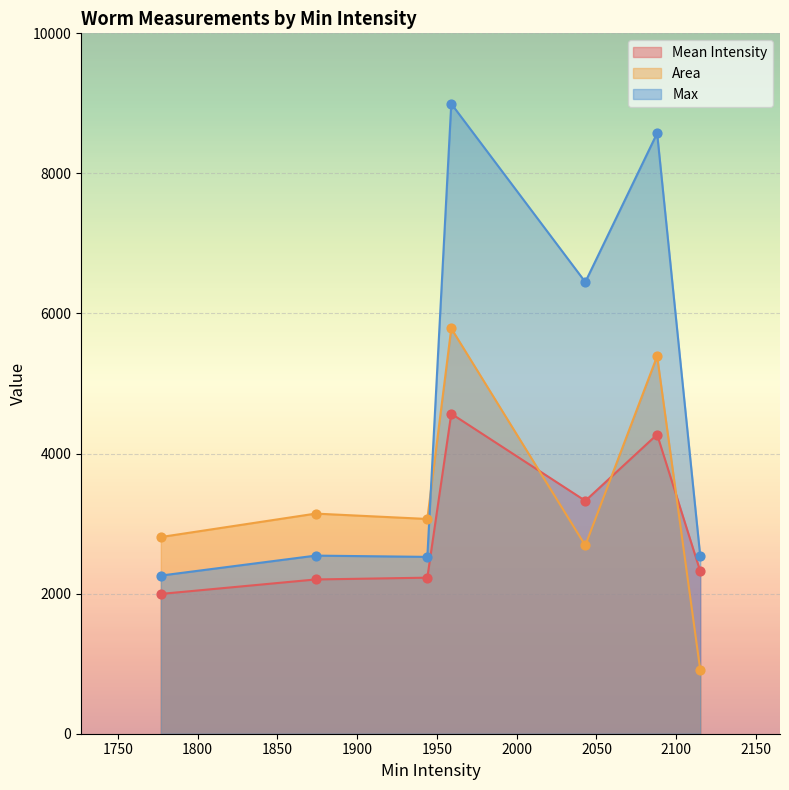

Which series contains the highest Y value?

Max